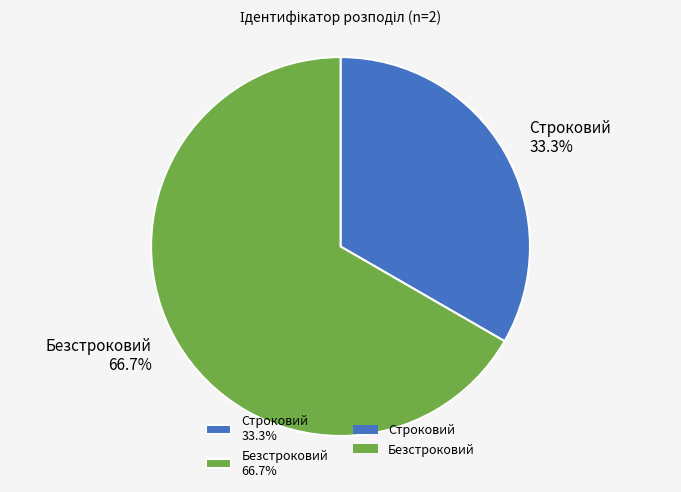

How many slices are in this pie chart?

2